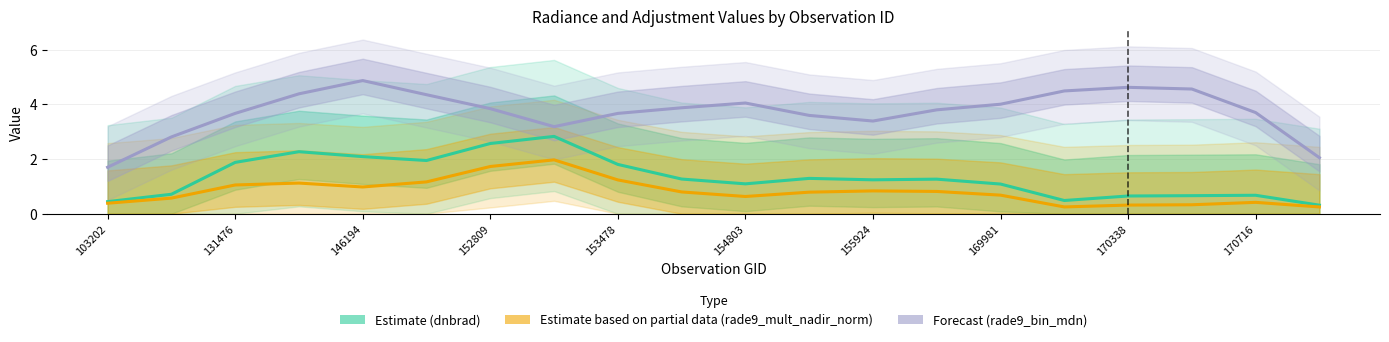

Is it true that Estimate based on partial data (rade9_mult_nadir_norm) equals 0.8 at 155924?

True